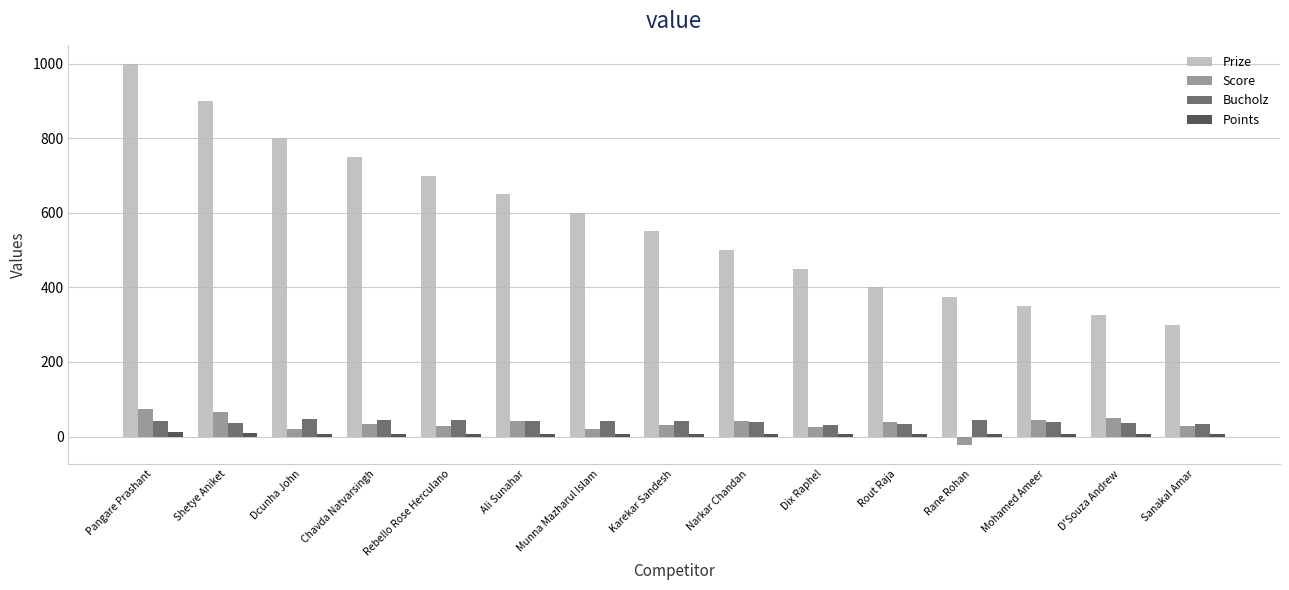

The value of Prize at Ali Sunahar is 363. True or false?

False